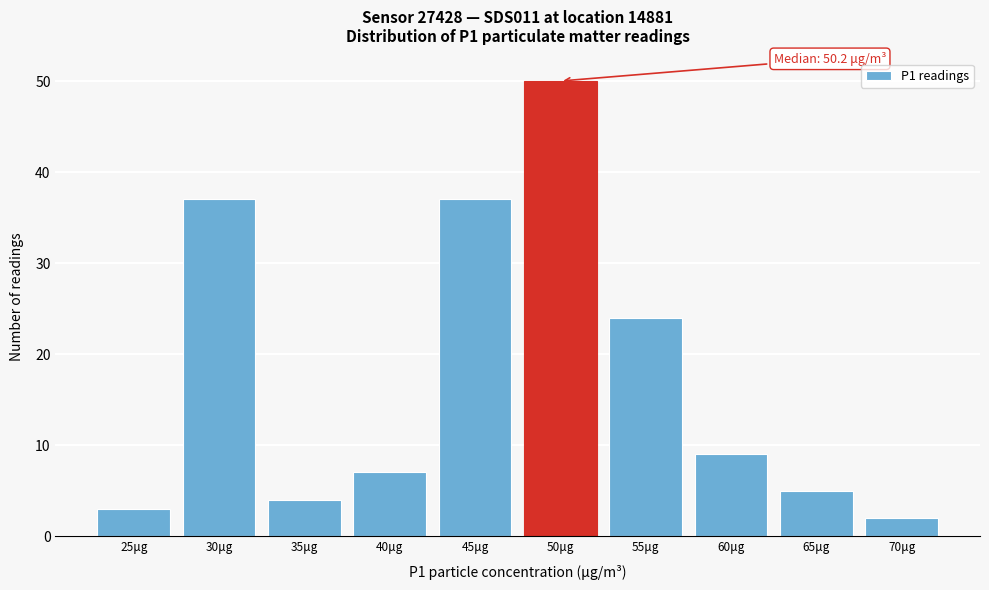

Reading left to right, transcribe all the data shown in this chart.

25μg=3	30μg=37	35μg=4	40μg=7	45μg=37	50μg=50	55μg=24	60μg=9	65μg=5	70μg=2